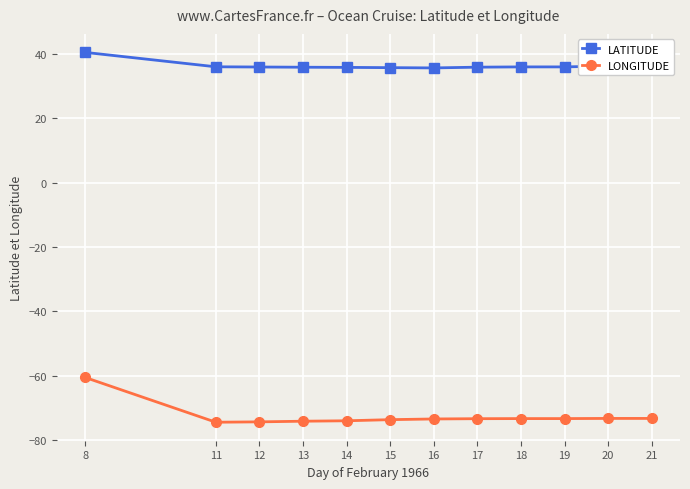

What are all the series names shown in the legend?

LATITUDE, LONGITUDE